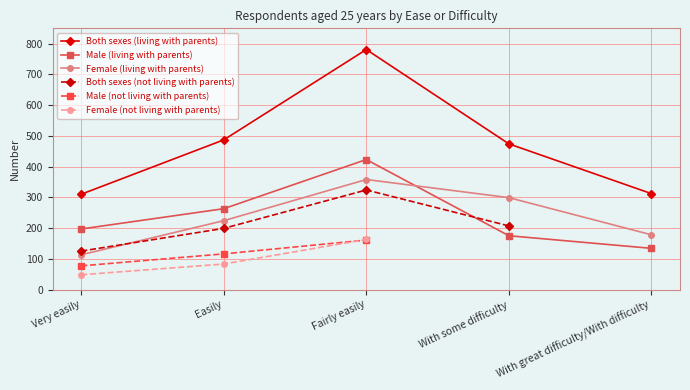

How many interior local peaks does the Female (living with parents) series have?

1